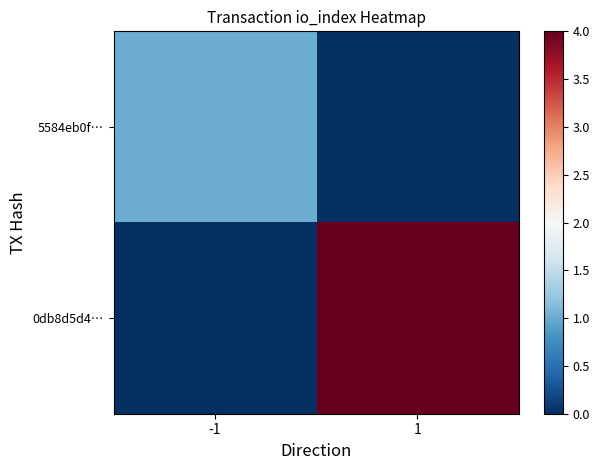

Reading right to left, list all the values displayed in this chart.

5584eb0f…: 1=0	-1=1
0db8d5d4…: 1=4	-1=0